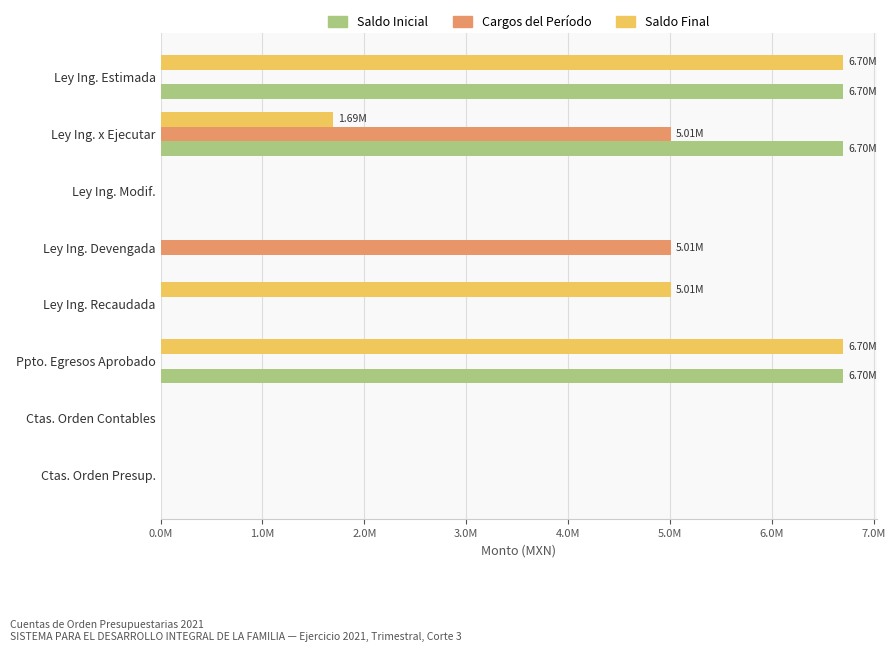

What are all the series names shown in the legend?

Saldo Inicial, Cargos del Período, Saldo Final